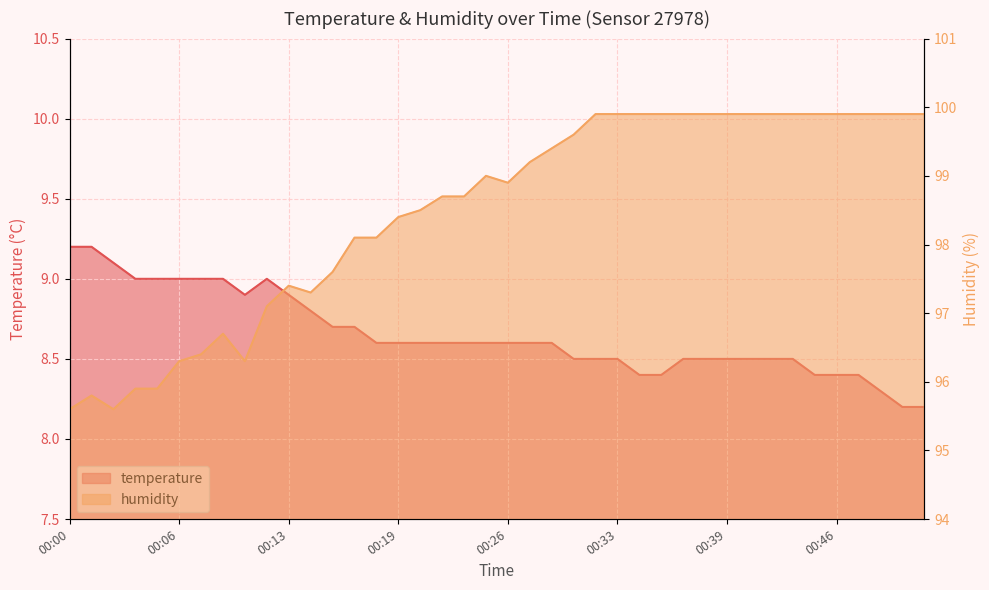

What is the sum of all temperature values?

346.1